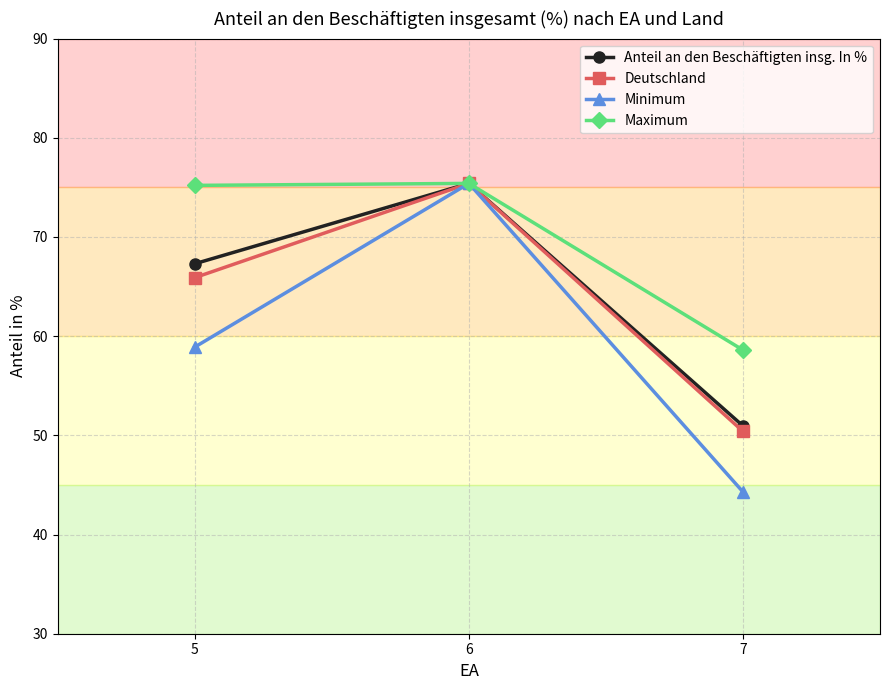

Which series has the largest range (max minus min)?

Minimum